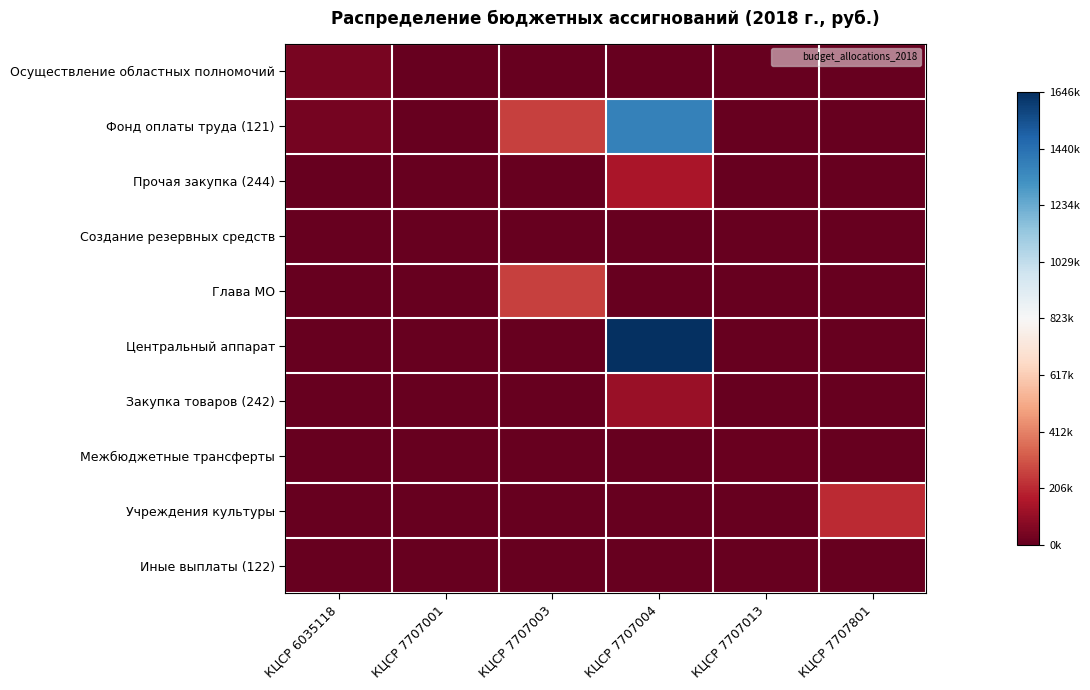

Count the number of data series in this chart.

10